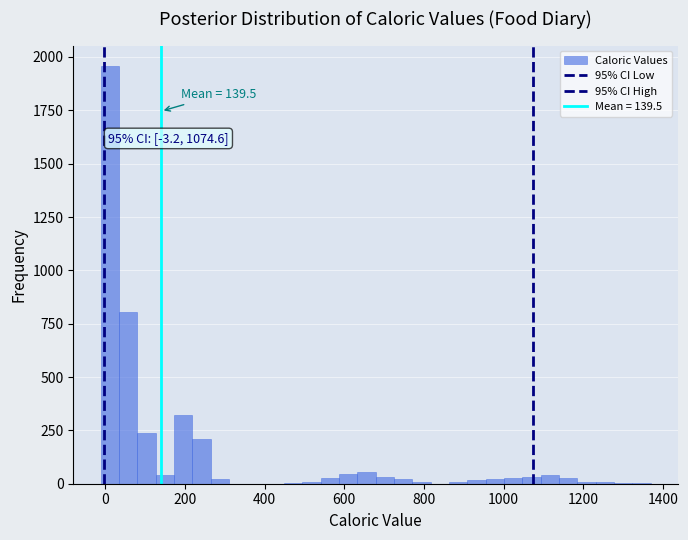

Read against the x-axis, roughly where is the centre of the tallest bar?

20